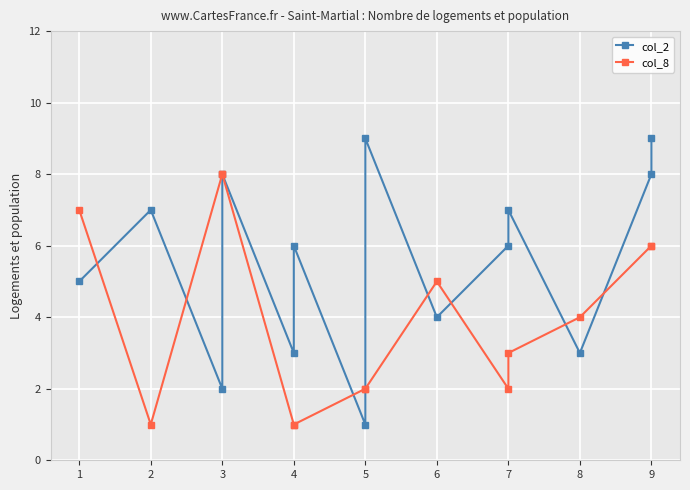

Which series has the largest total across all categories?

col_2